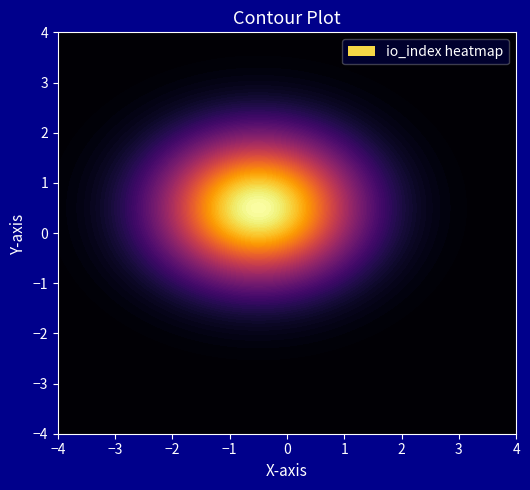

Is it true that f93b508c5e0c2321bda33fdd27e200a6ddd8b5b equals 48 at -1?

False